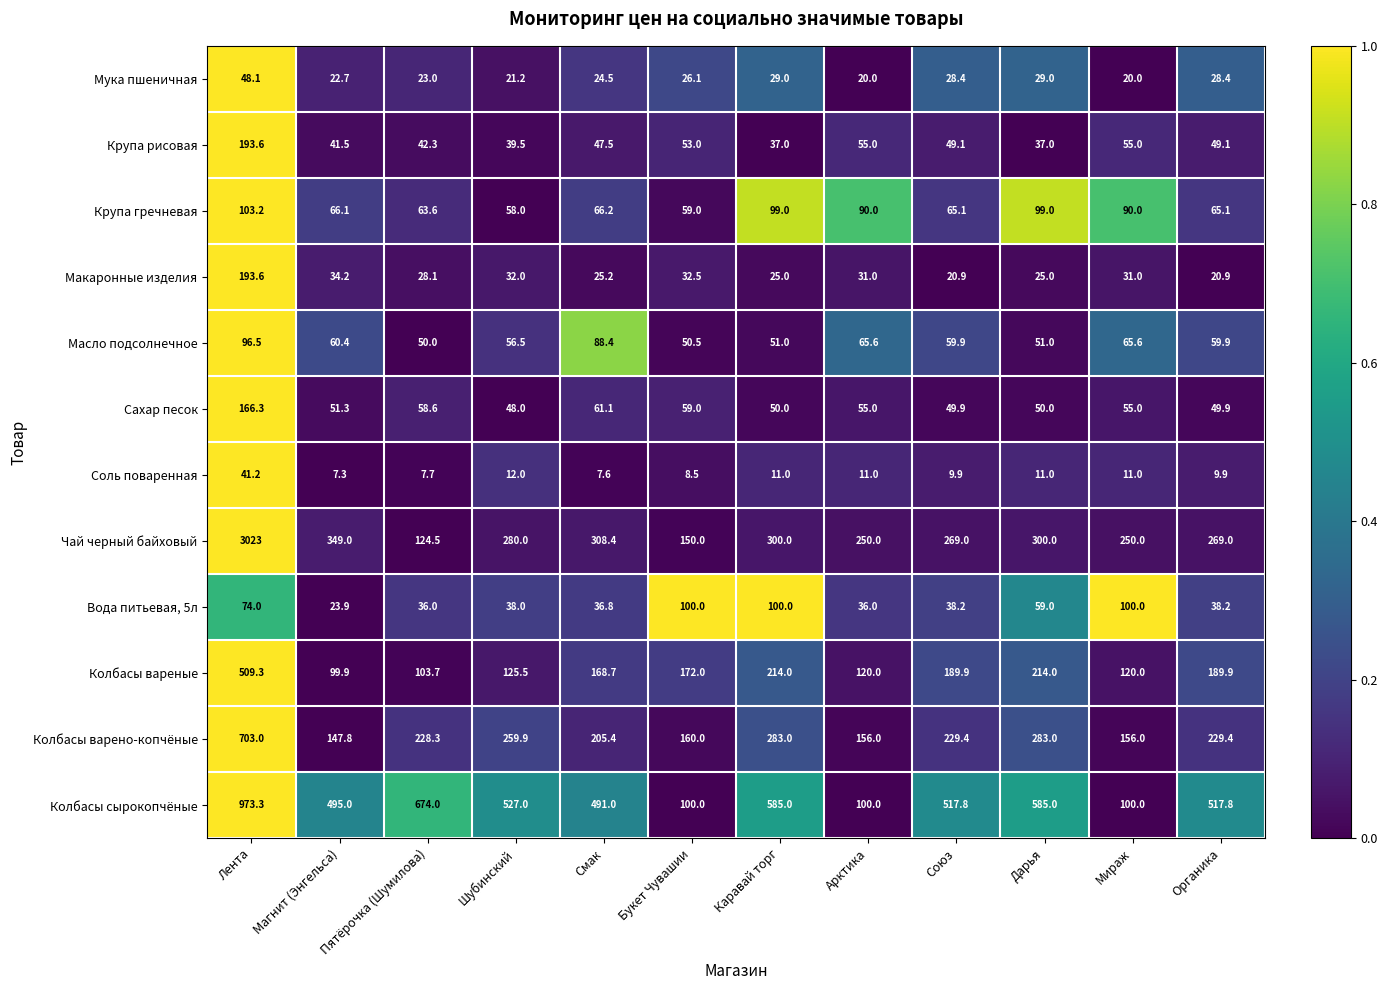

Which series has the largest total across all categories?

Чай черный байховый